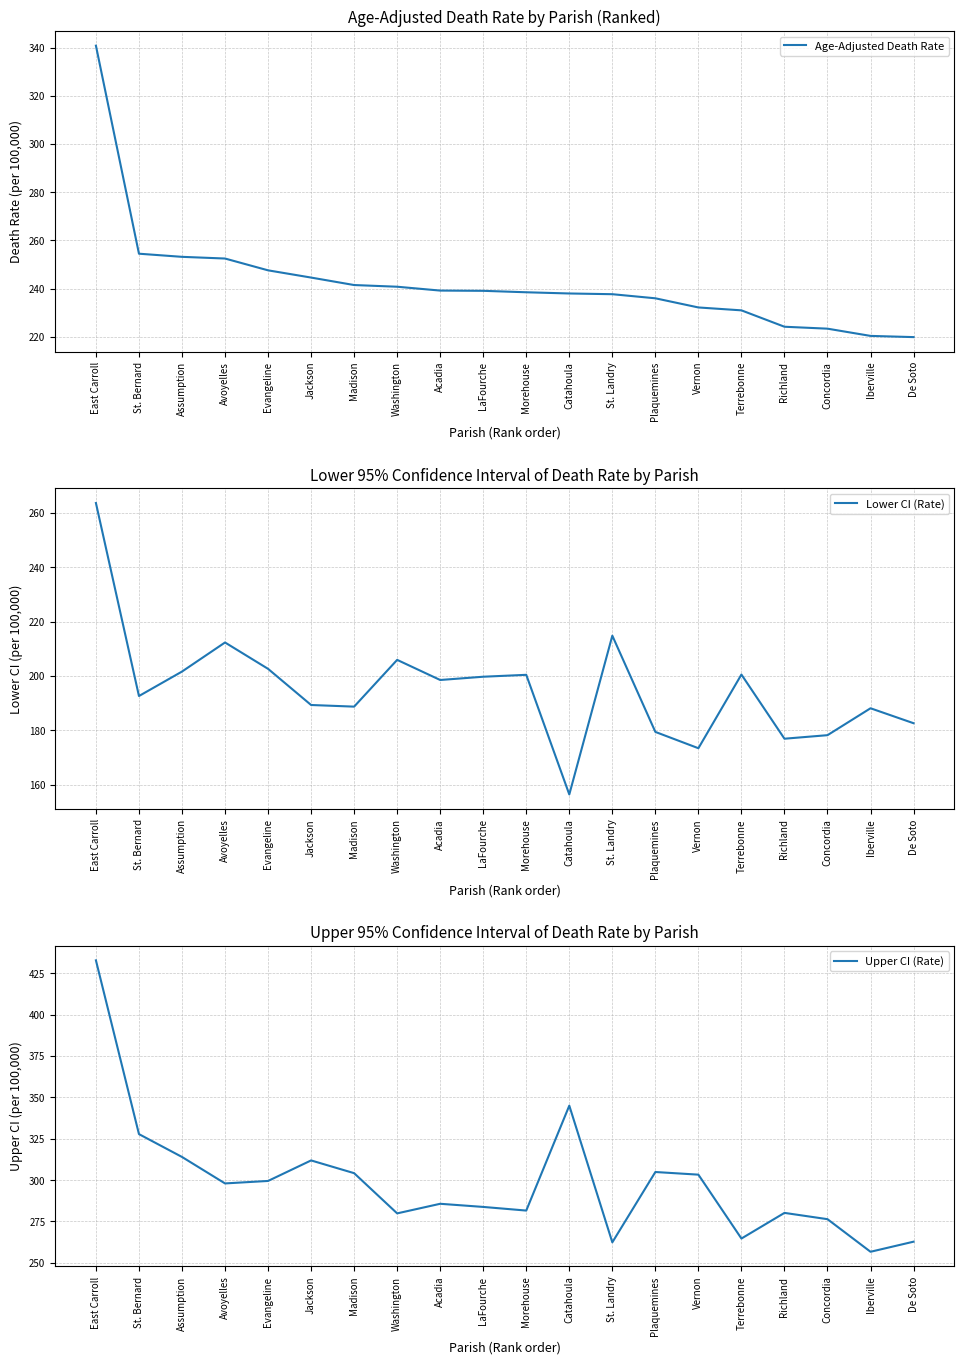

Where does the Lower CI (Rate) series first go above 198?

East Carroll